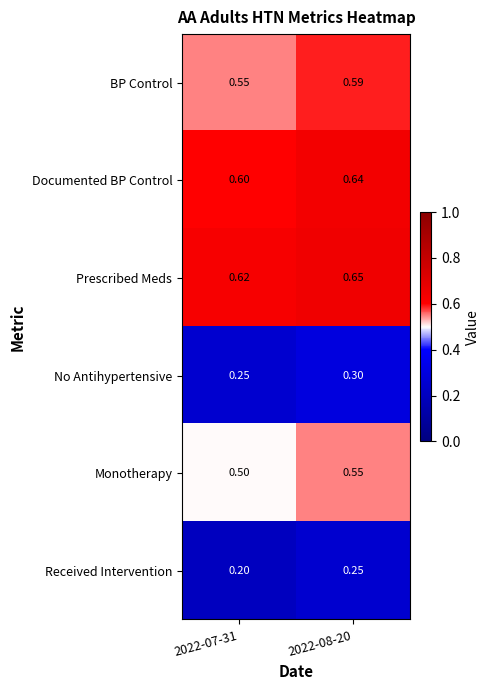

At which category is the sum across all series the highest?

2022-08-20